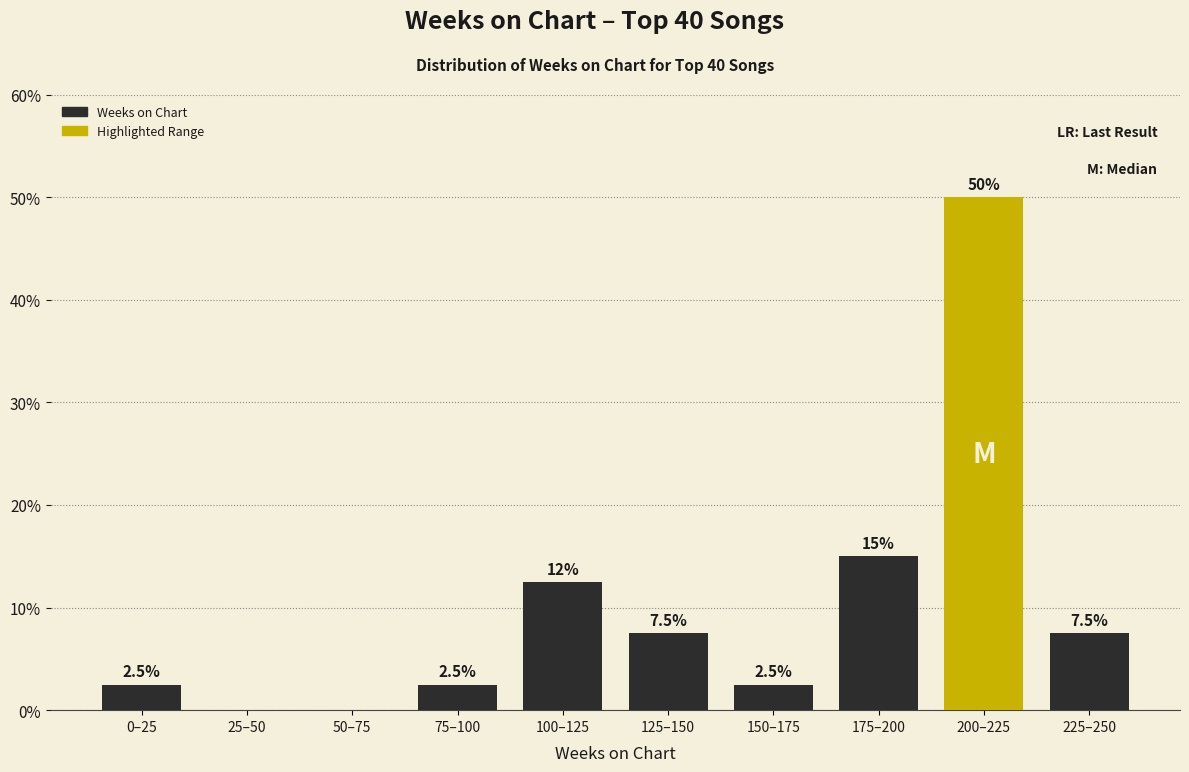

Reading right to left, extract all data points from this chart.

225–250=7.5	200–225=50.0	175–200=15.0	150–175=2.5	125–150=7.5	100–125=12.5	75–100=2.5	50–75=0.0	25–50=0.0	0–25=2.5